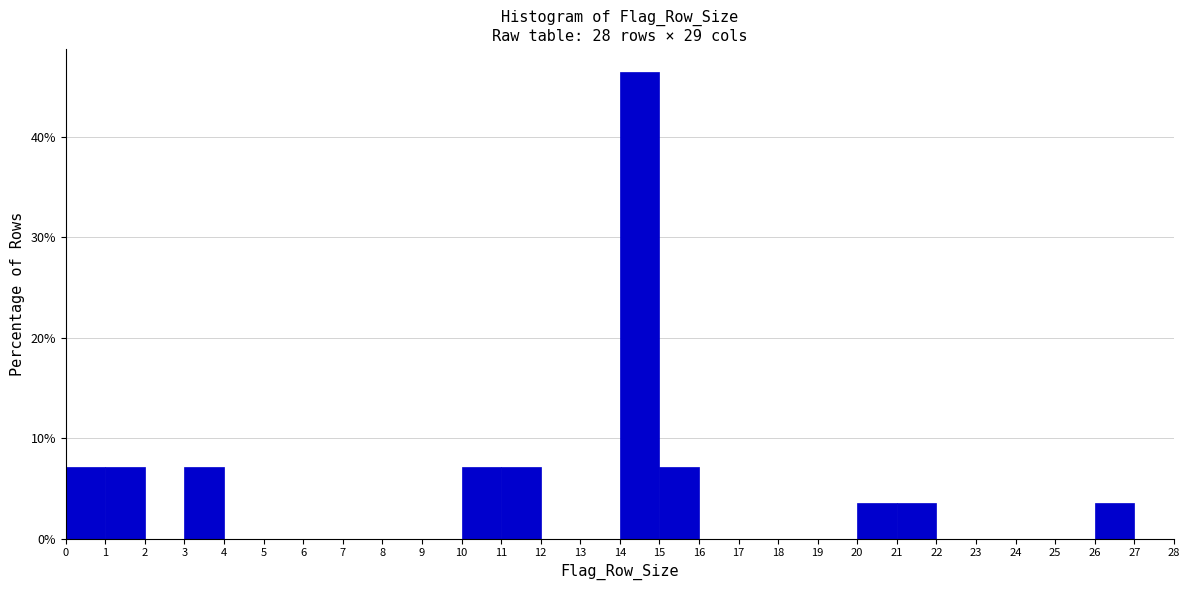

How tall is the bar that spans 3 to 4 on the x-axis? The values are not printed on the chart, so give them approximately, as read against the axis.

7